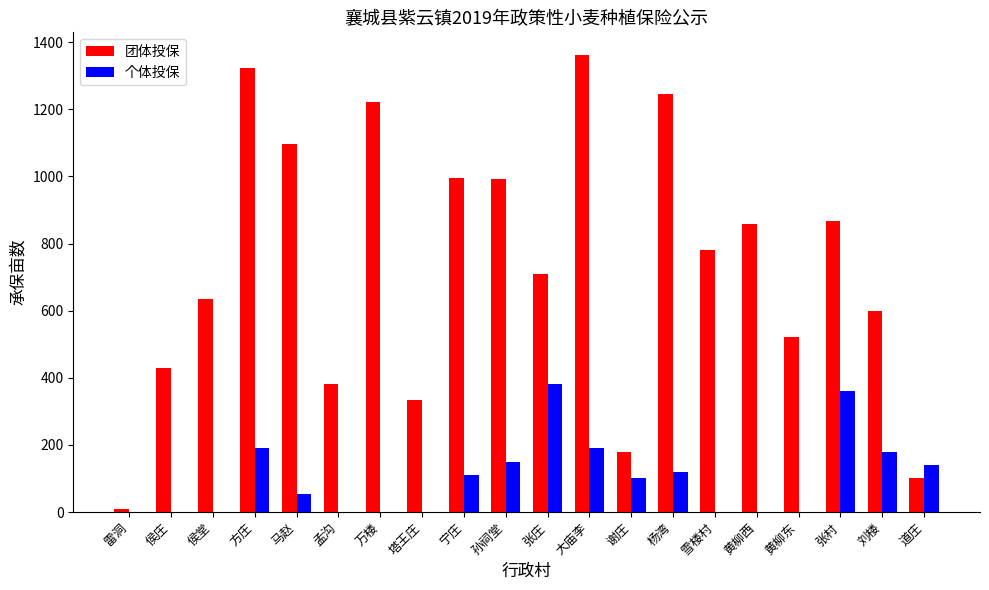

What is the sum of all 团体投保 values?

14642.6